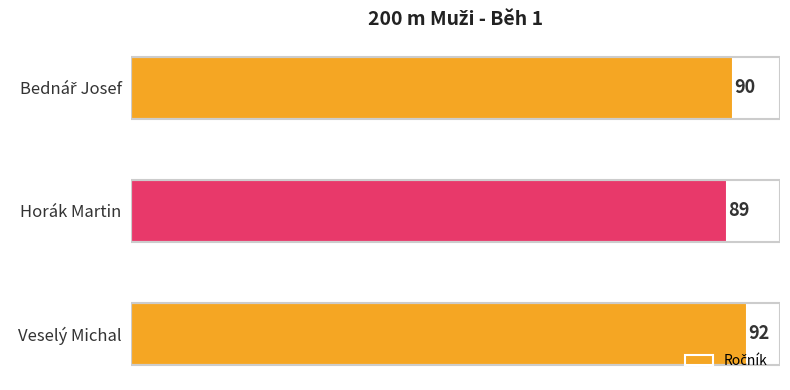

What is the average value?

90